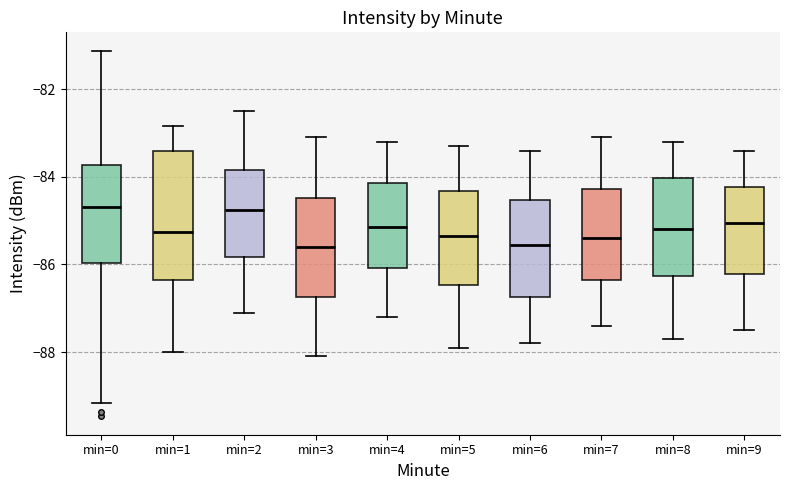

Comparing the boxes themselves (not the whiskers), which one is the tallest?

min=1